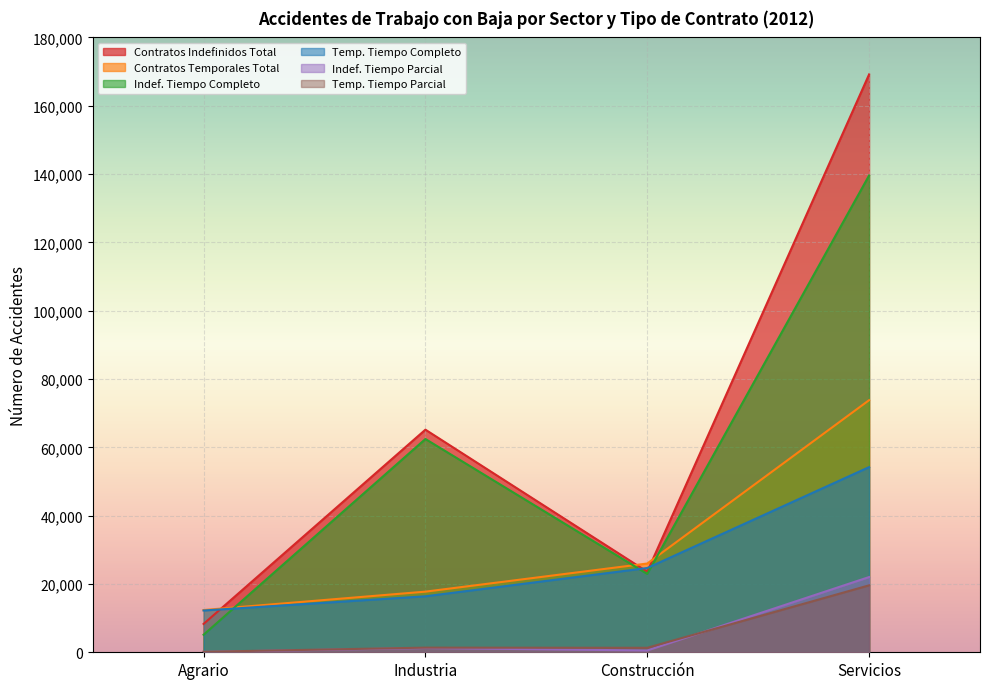

At which label is Temp. Tiempo Completo closest to 33217?

Construcción